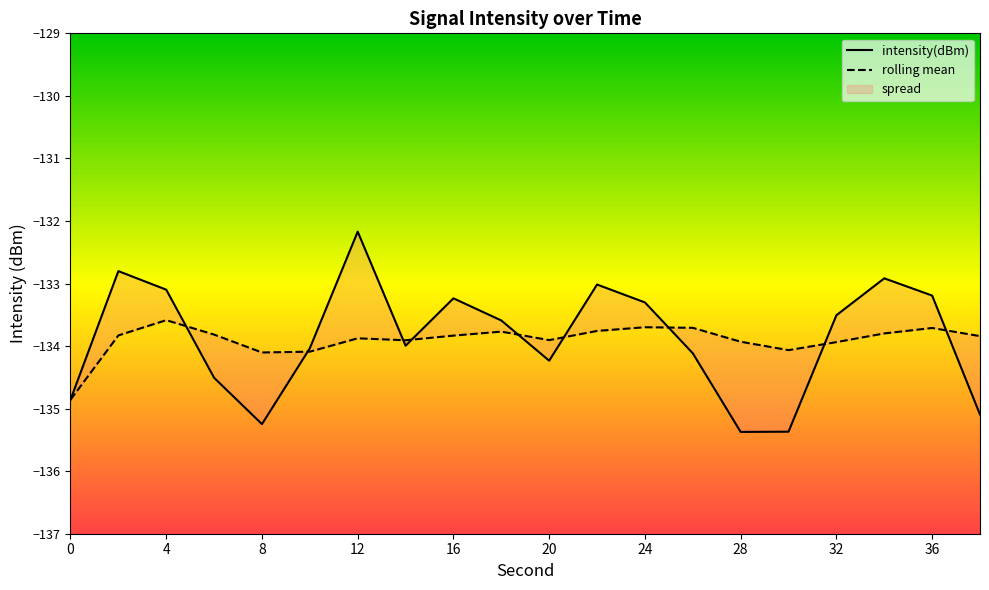

What is the maximum value for rolling_mean?

-133.6